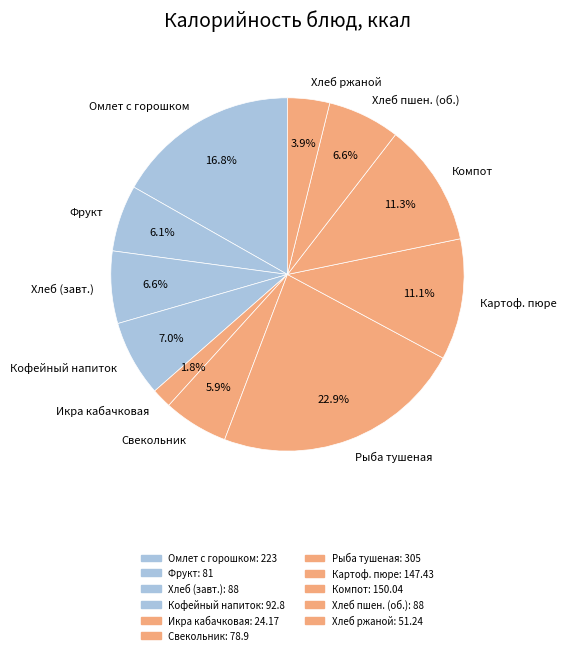

What is the ratio of the value at Хлеб пшен. (об.) to the value at Кофейный напиток?

0.9